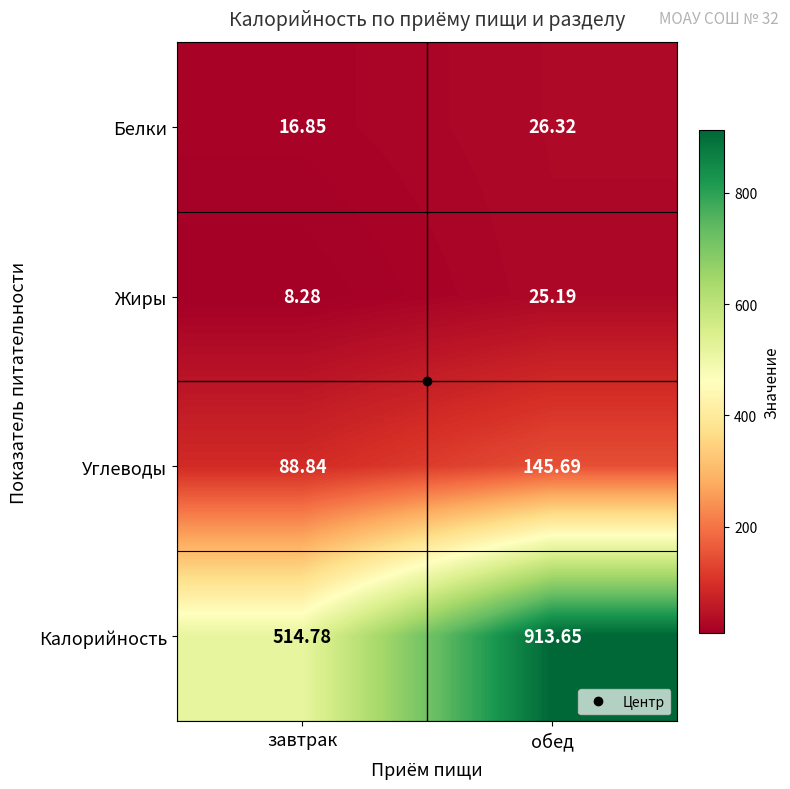

Between завтрак and обед, which series saw the biggest shift?

Калорийность